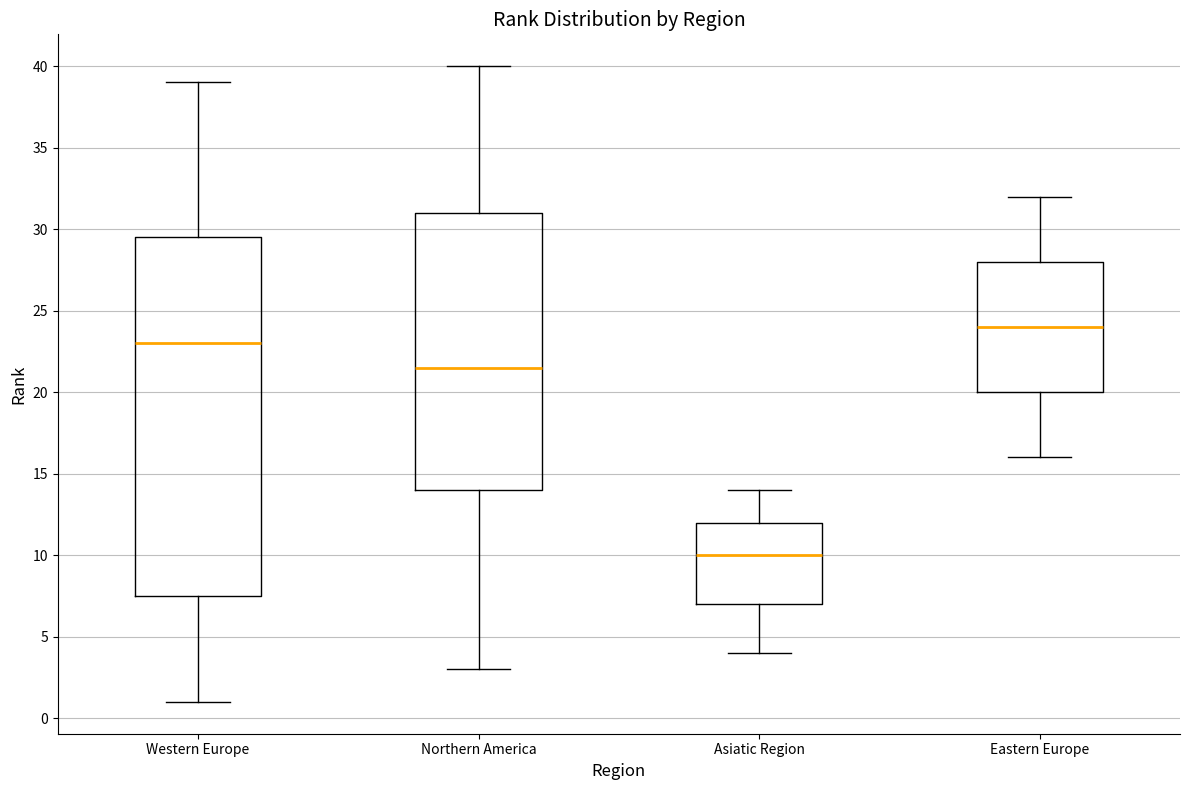

Reading left to right, transcribe this box plot: for each box, give where its median line is, the range the box spans, and where its two whiskers end, as read against the y-axis. The values are not printed on the chart, so give them approximately, as read against the axis.

Western Europe: median 23.0, box 7.5 to 29.5, whiskers 1.0 to 39.0
Northern America: median 21.5, box 14.0 to 31.0, whiskers 3.0 to 40.0
Asiatic Region: median 10.0, box 7.0 to 12.0, whiskers 4.0 to 14.0
Eastern Europe: median 24.0, box 20.0 to 28.0, whiskers 16.0 to 32.0